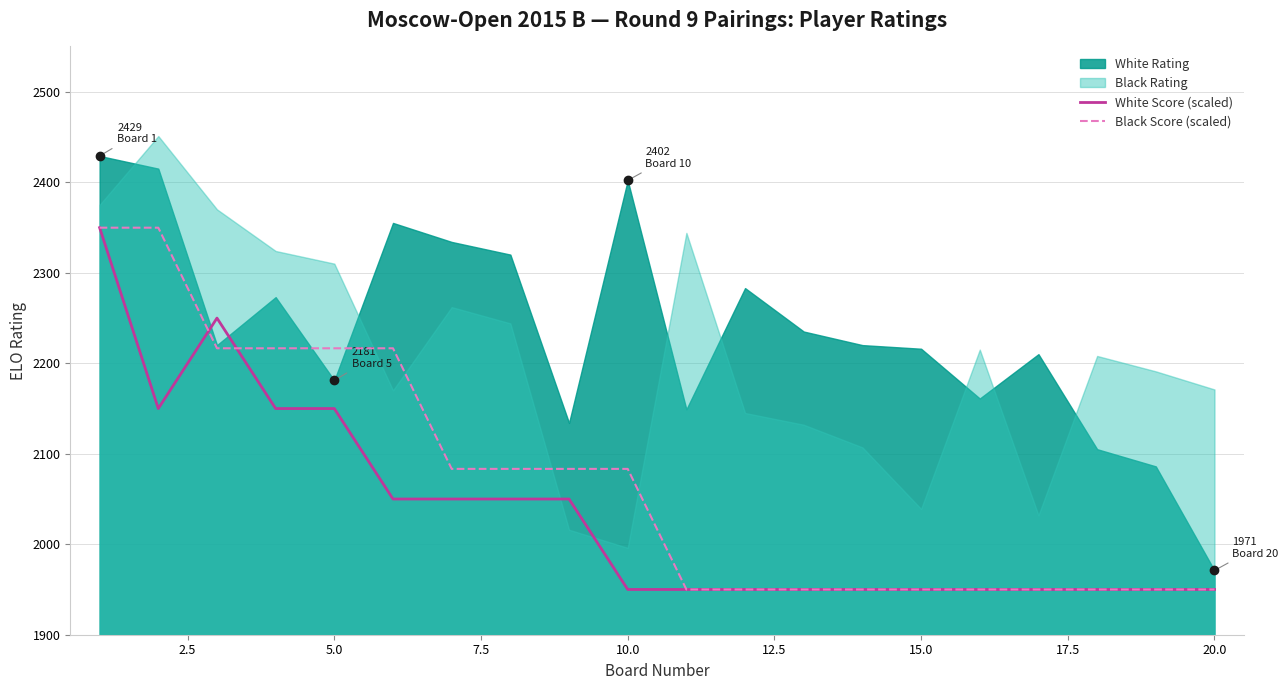

What is the maximum value for White Score (scaled)?

2349.8